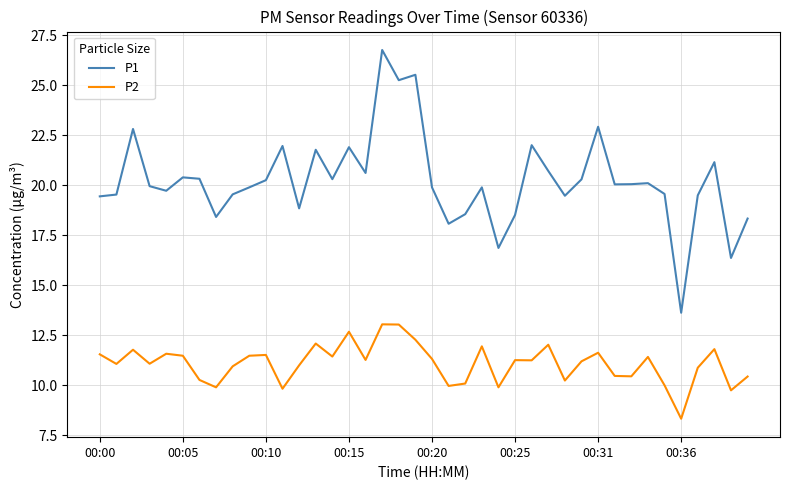

What is the average value of the P1 series?

20.2